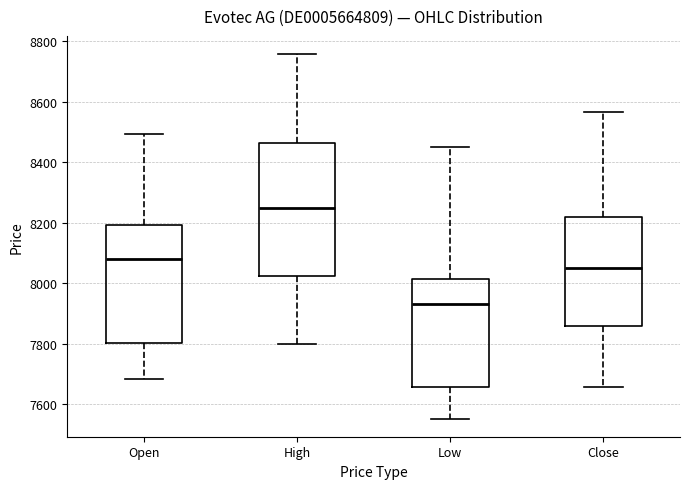

Which box's median line is the lowest?

Low